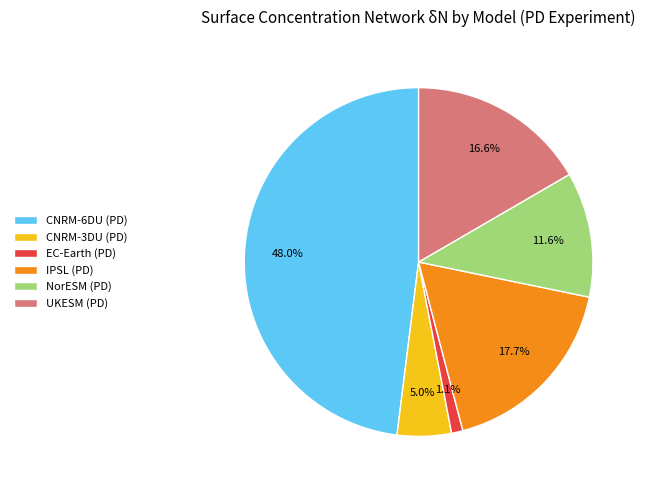

Which slice is the largest?

CNRM-6DU (PD)